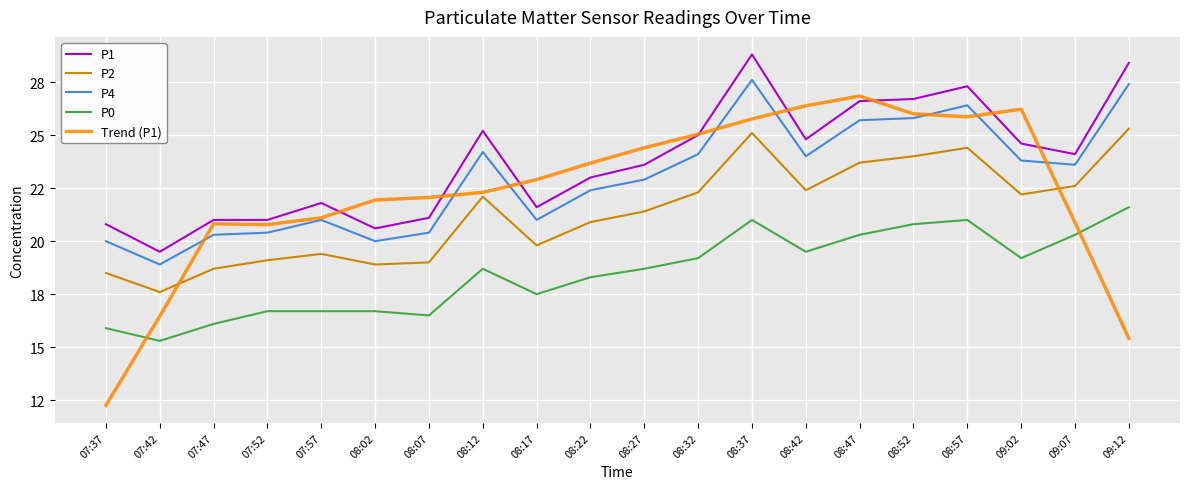

Reading left to right, transcribe all the data shown in this chart.

P1: 07:37=20.8	07:42=19.5	07:47=21.0	07:52=21.0	07:57=21.8	08:02=20.6	08:07=21.1	08:12=25.2	08:17=21.6	08:22=23.0	08:27=23.6	08:32=25.0	08:37=28.8	08:42=24.8	08:47=26.6	08:52=26.7	08:57=27.3	09:02=24.6	09:07=24.1	09:12=28.4
P2: 07:37=18.5	07:42=17.6	07:47=18.7	07:52=19.1	07:57=19.4	08:02=18.9	08:07=19.0	08:12=22.1	08:17=19.8	08:22=20.9	08:27=21.4	08:32=22.3	08:37=25.1	08:42=22.4	08:47=23.7	08:52=24.0	08:57=24.4	09:02=22.2	09:07=22.6	09:12=25.3
P4: 07:37=20.0	07:42=18.9	07:47=20.3	07:52=20.4	07:57=21.0	08:02=20.0	08:07=20.4	08:12=24.2	08:17=21.0	08:22=22.4	08:27=22.9	08:32=24.1	08:37=27.6	08:42=24.0	08:47=25.7	08:52=25.8	08:57=26.4	09:02=23.8	09:07=23.6	09:12=27.4
P0: 07:37=15.9	07:42=15.3	07:47=16.1	07:52=16.7	07:57=16.7	08:02=16.7	08:07=16.5	08:12=18.7	08:17=17.5	08:22=18.3	08:27=18.7	08:32=19.2	08:37=21.0	08:42=19.5	08:47=20.3	08:52=20.8	08:57=21.0	09:02=19.2	09:07=20.3	09:12=21.6
Trend (P1): 07:37=12.3	07:42=16.5	07:47=20.8	07:52=20.8	07:57=21.1	08:02=21.9	08:07=22.1	08:12=22.3	08:17=22.9	08:22=23.7	08:27=24.4	08:32=25.0	08:37=25.8	08:42=26.4	08:47=26.8	08:52=26.0	08:57=25.9	09:02=26.2	09:07=20.9	09:12=15.4